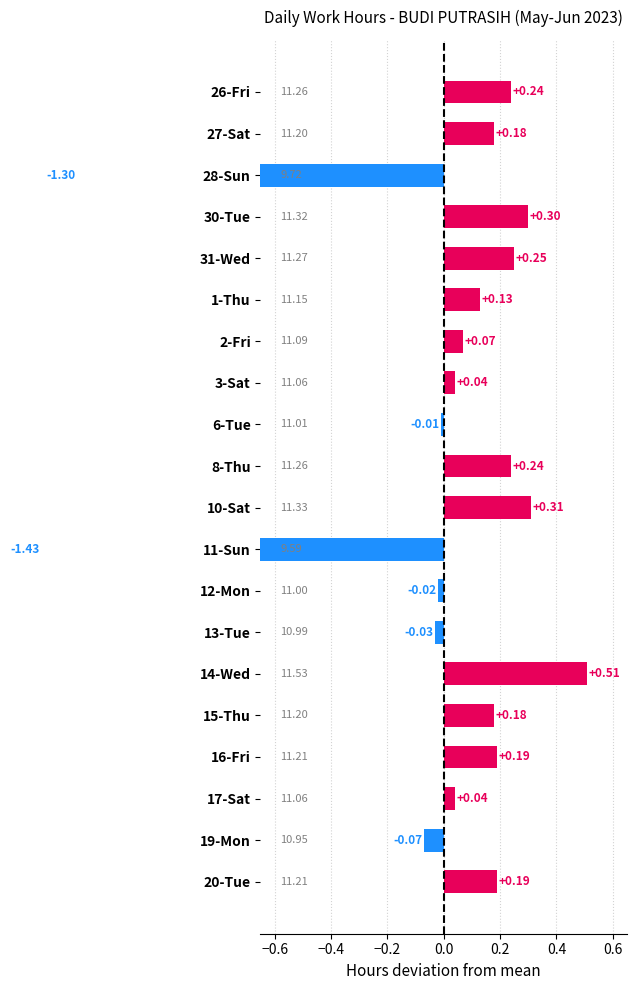

What is the value of the 15th bar from the left?

0.5